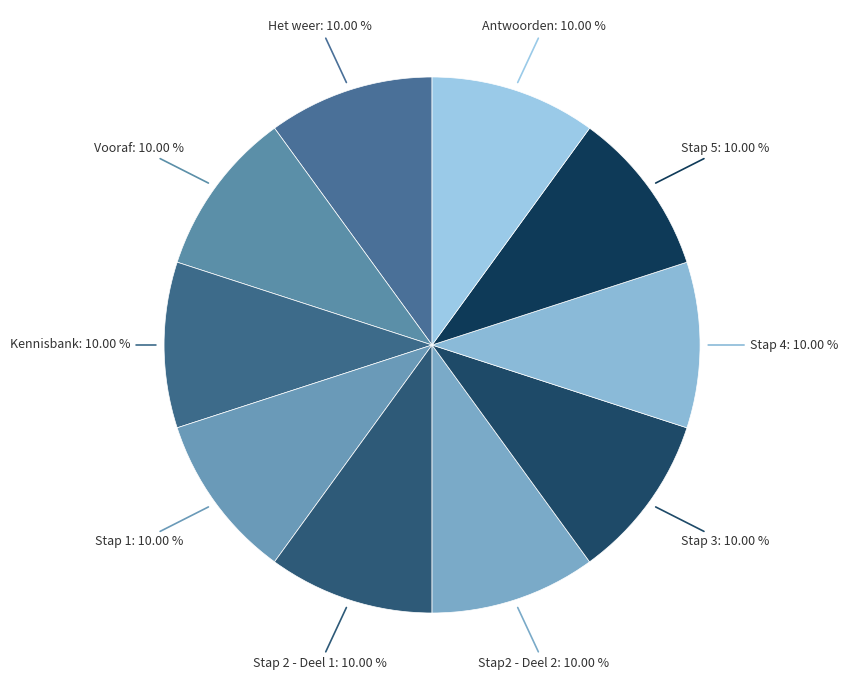

Does any single category account for the majority?

No